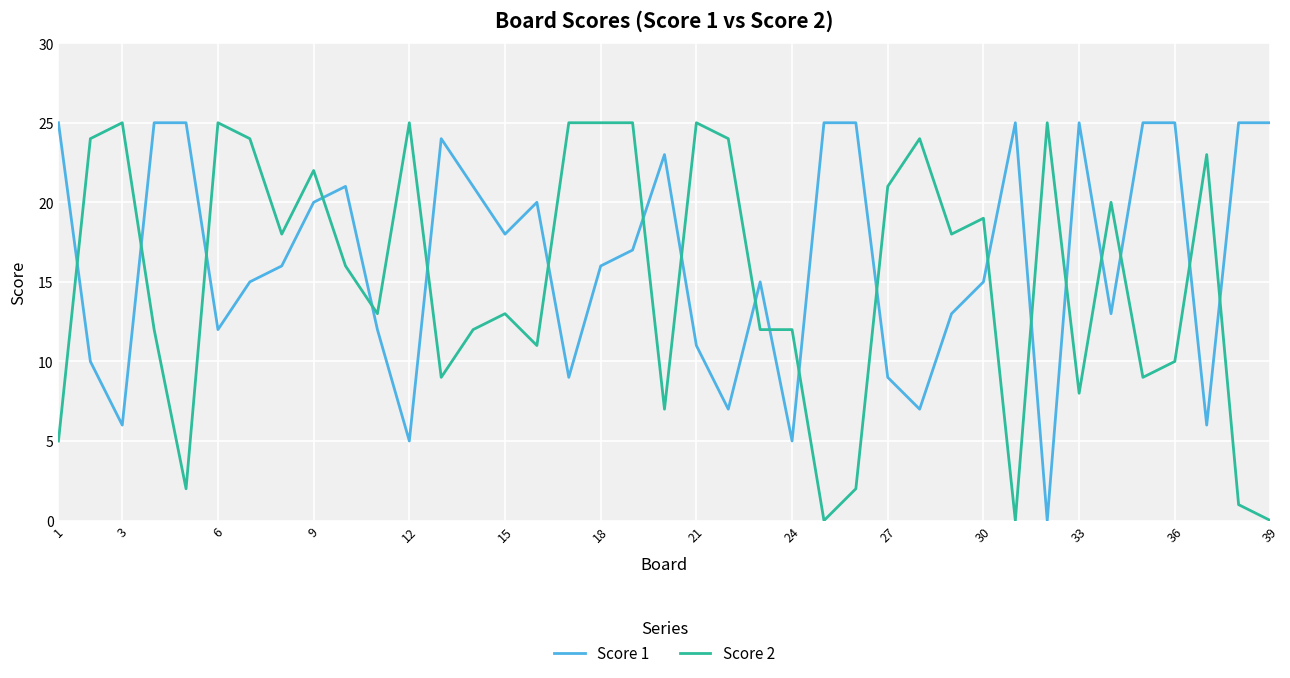

True or false: Score 1 and Score 2 cross at least once.

True